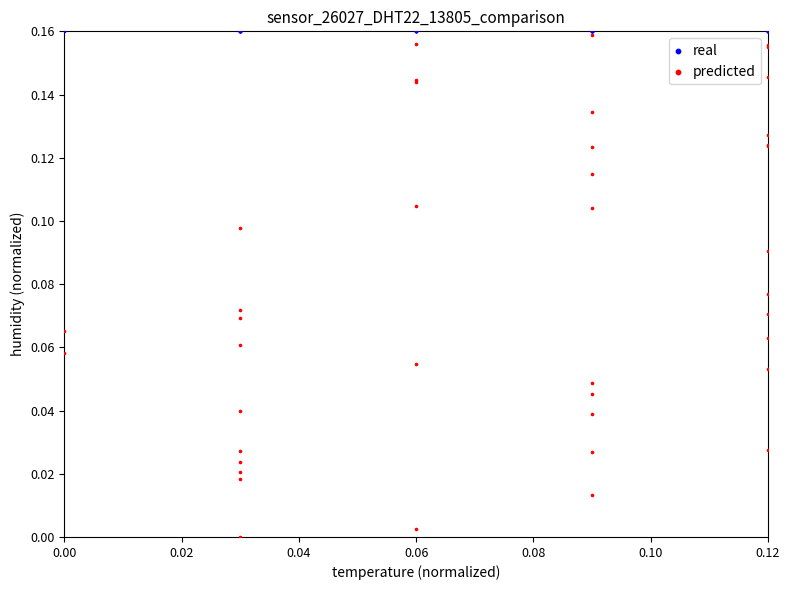

What are all the series names shown in the legend?

real, predicted